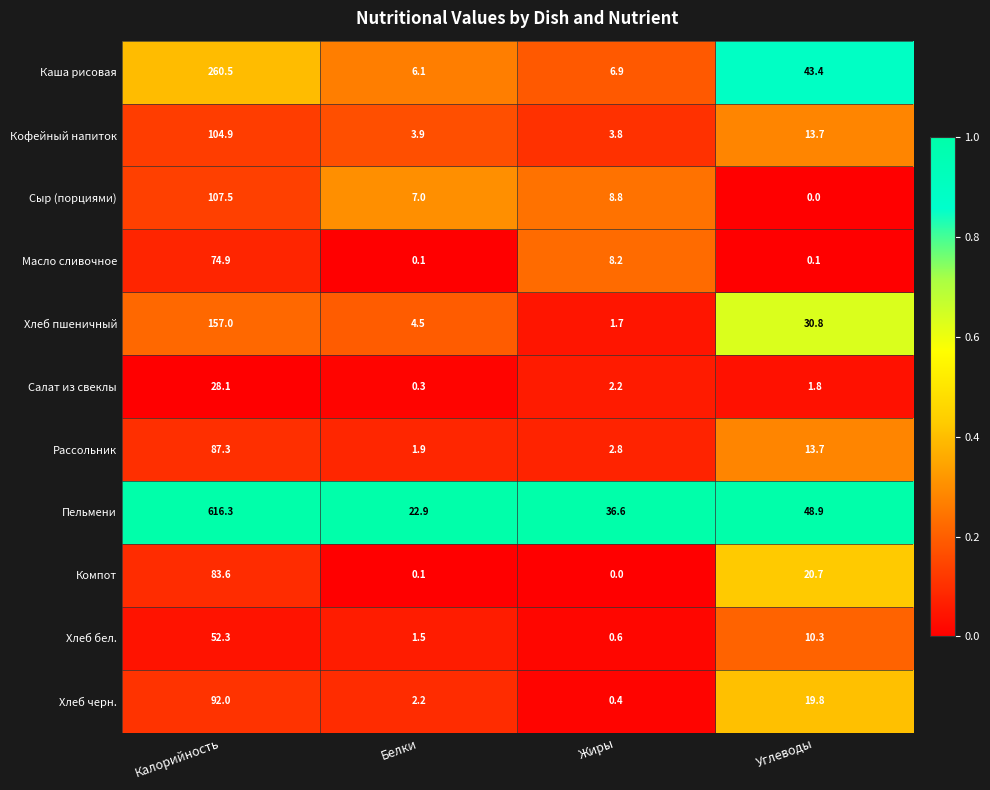

What is the total value across all series at Углеводы?

203.2